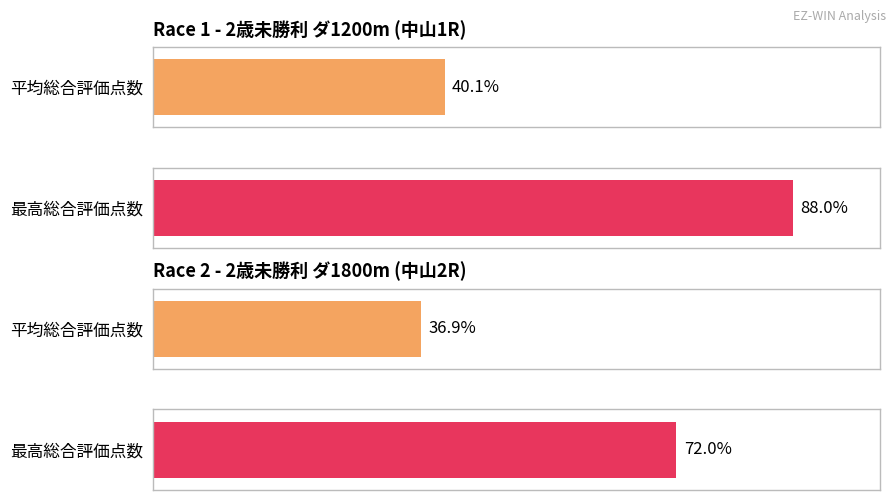

True or false: 総合評価点数 has a value of 14 at 15.

False